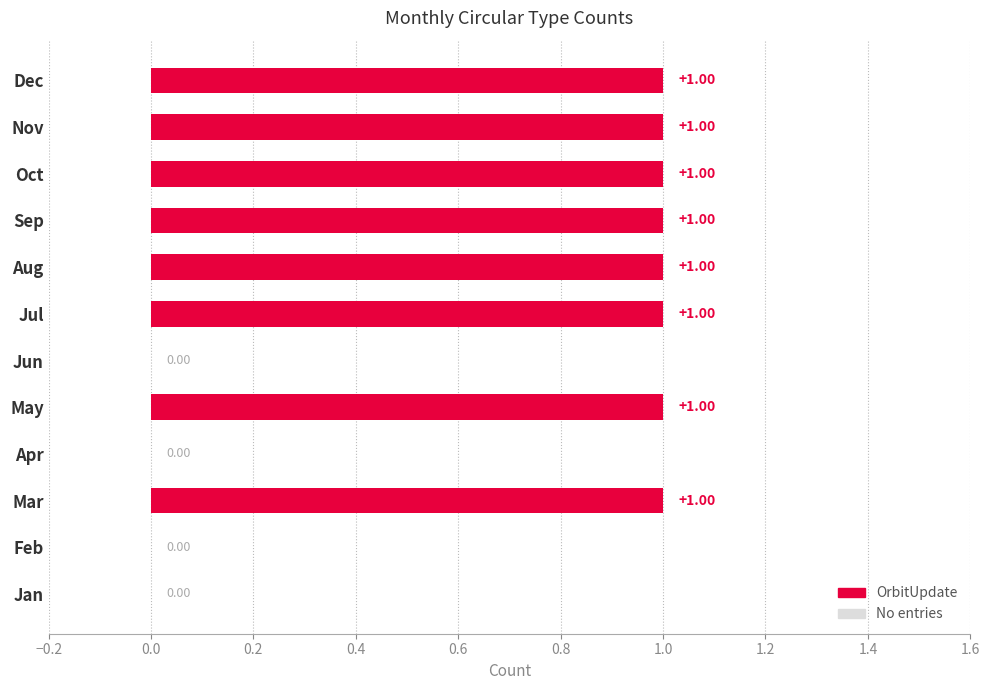

Count the values in the range 0 to 1.

12